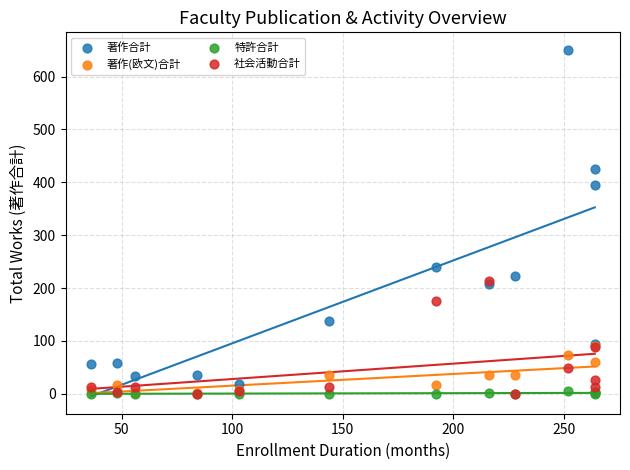

Which series reaches the maximum Y coordinate?

著作合計